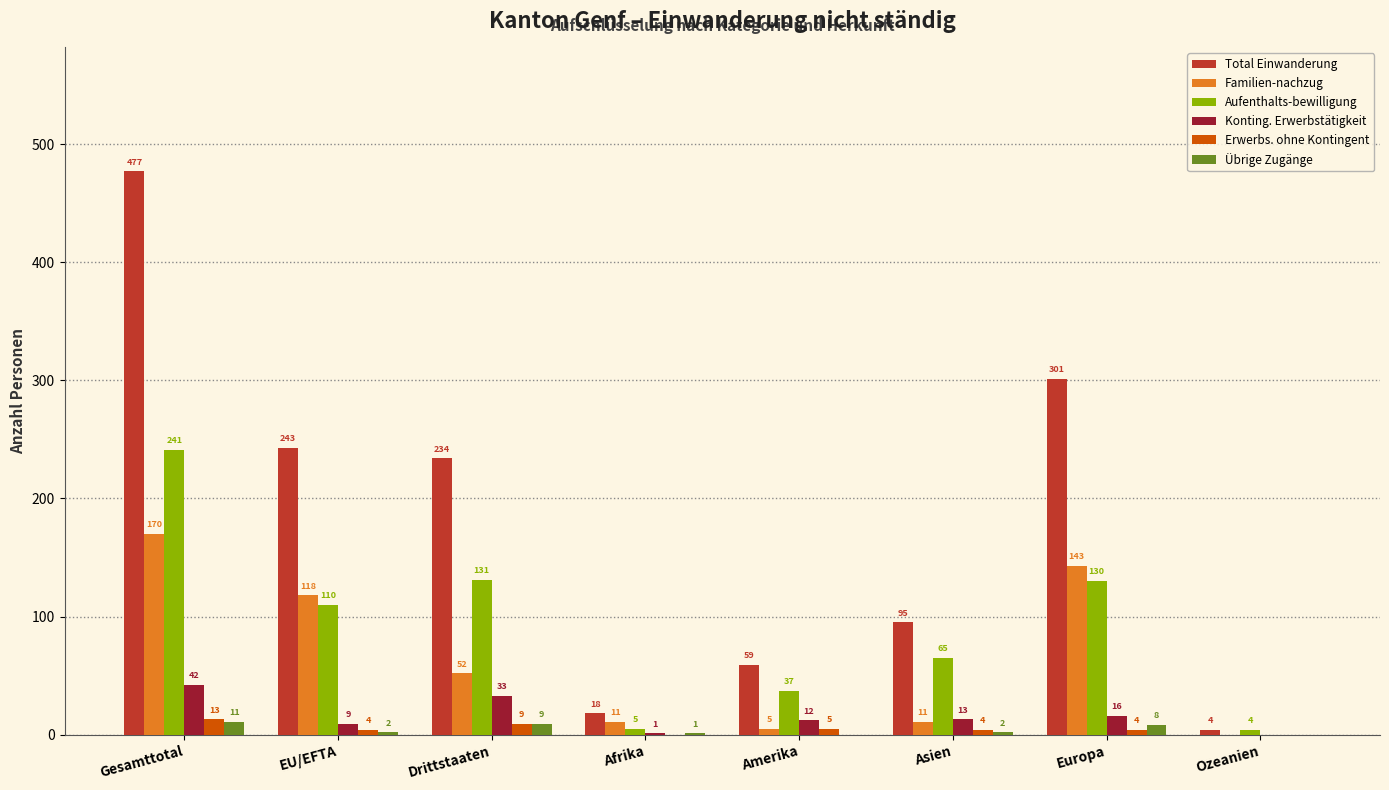

Are the bars grouped side by side (vs. stacked)?

Yes